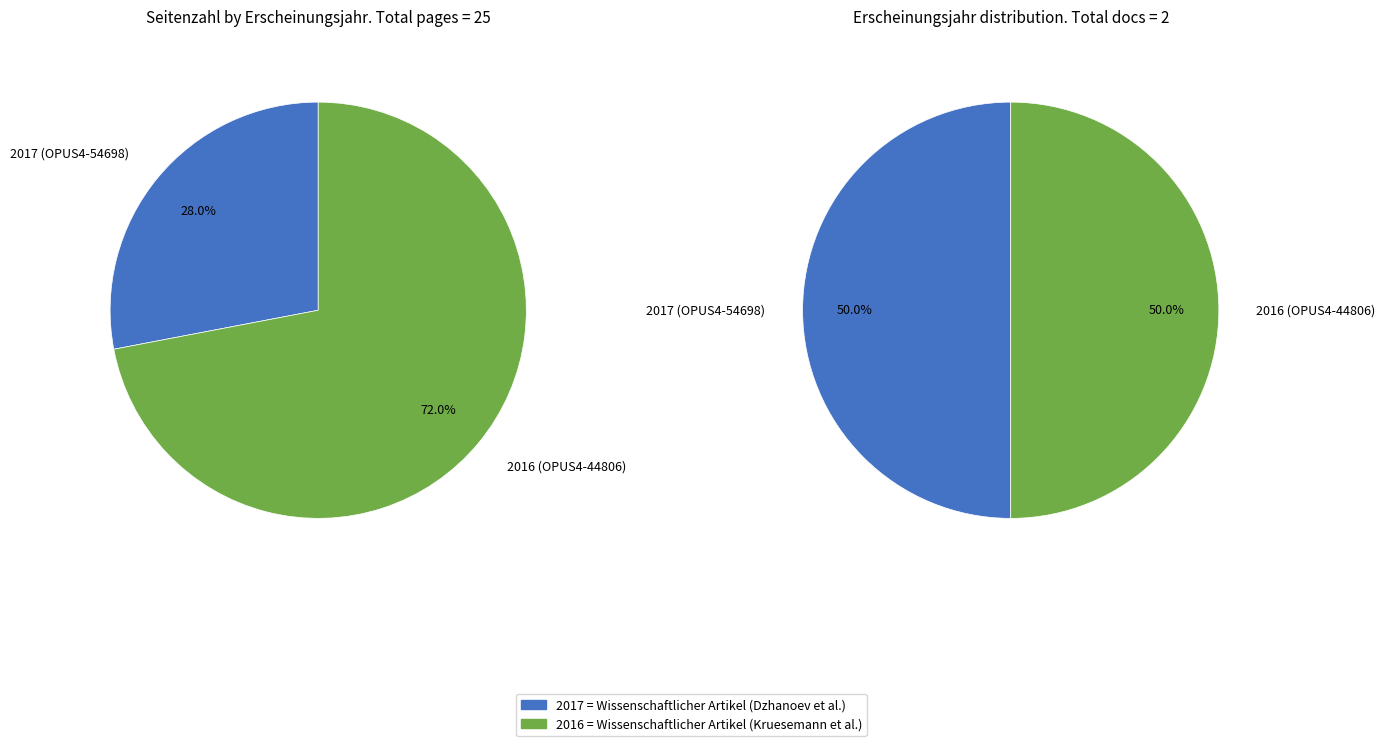

Which category accounts for the majority?

2016 (OPUS4-44806)